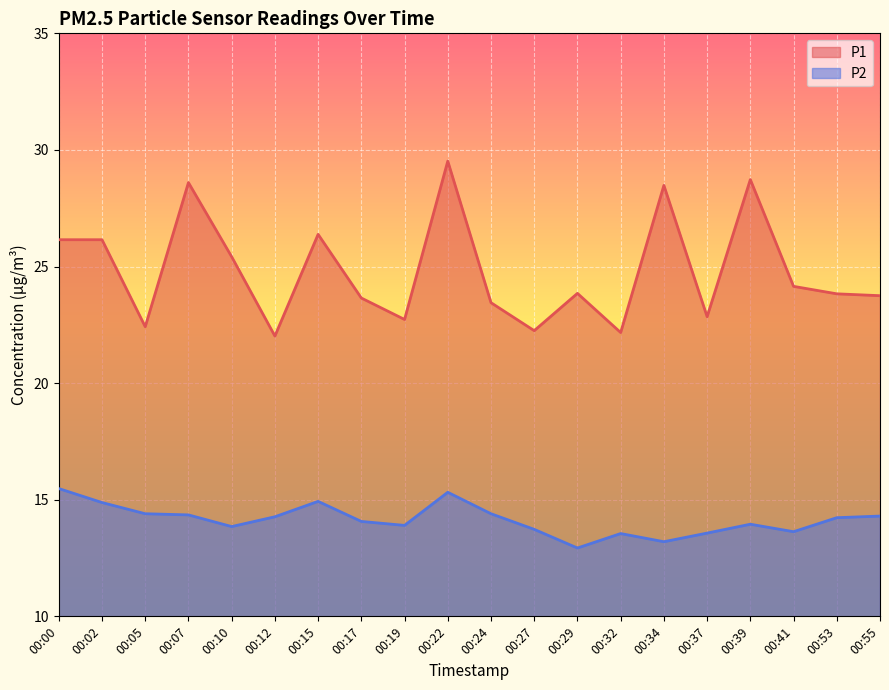

True or false: P2 and P1 cross at least once.

False